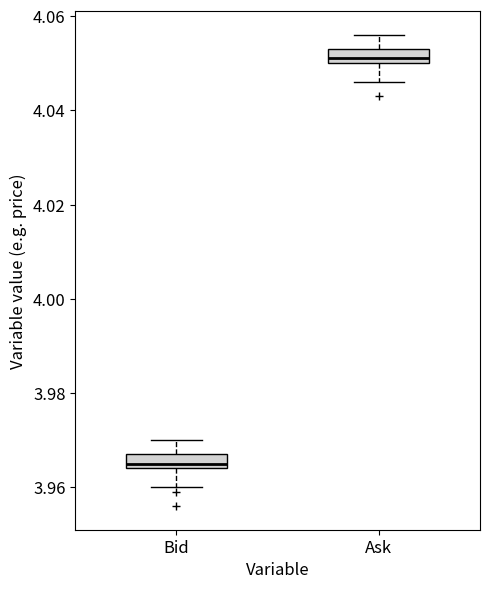

Which box has the lowest median line?

Bid